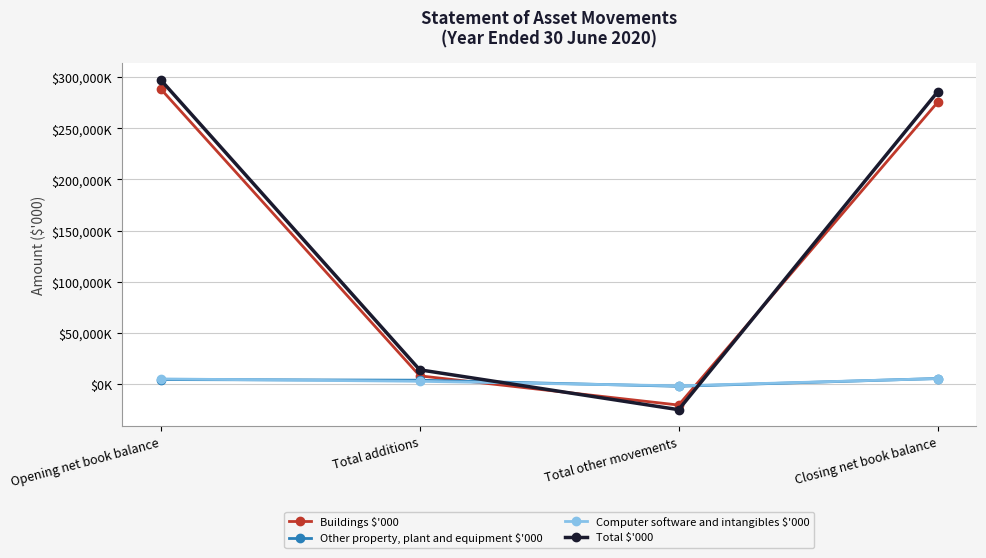

What is the maximum value shown in the chart?

297376